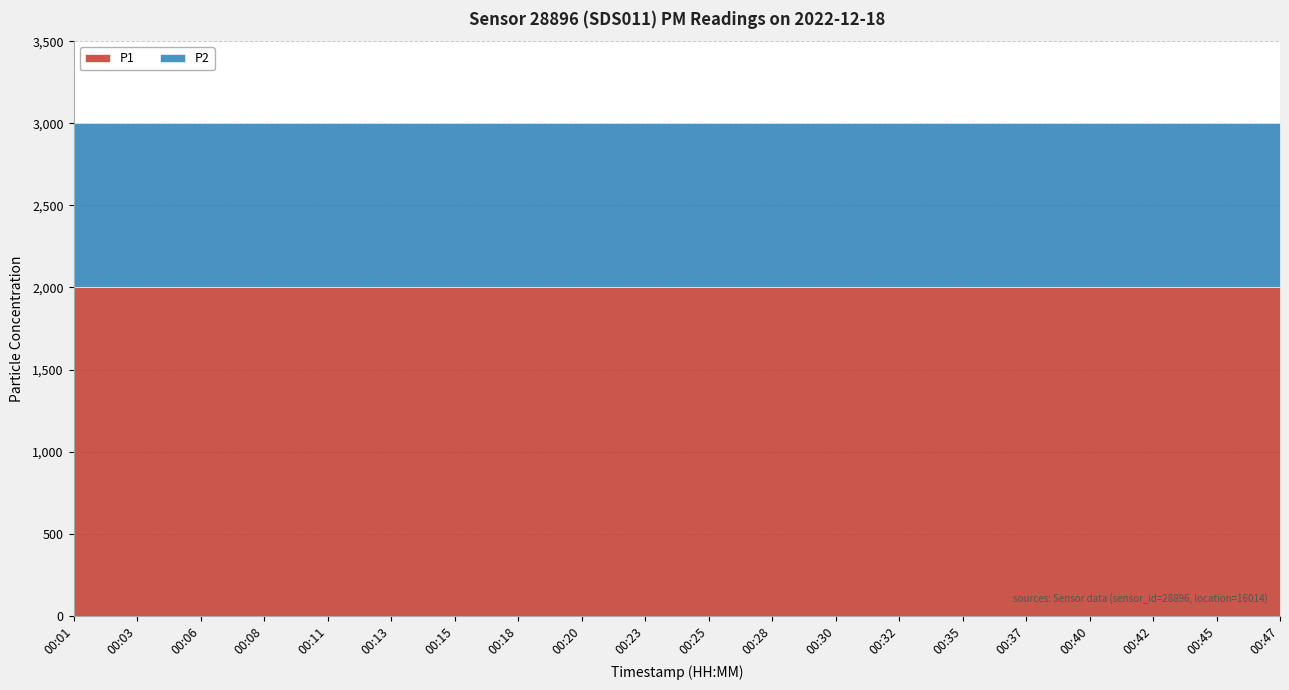

At which category does the chart reach its peak across all series?

00:01